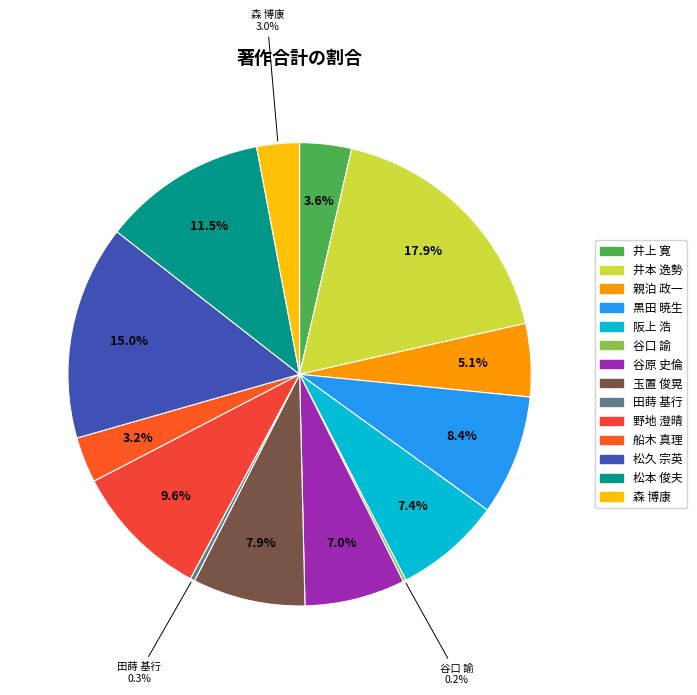

Which slice is the largest?

井本 逸勢